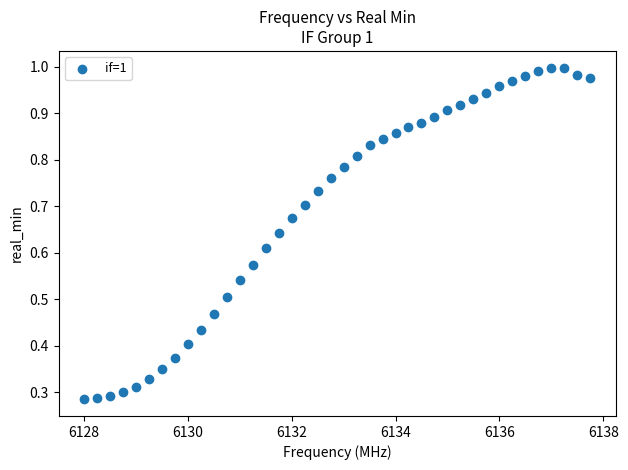

What is the range of X values (max minus min)?

9.8